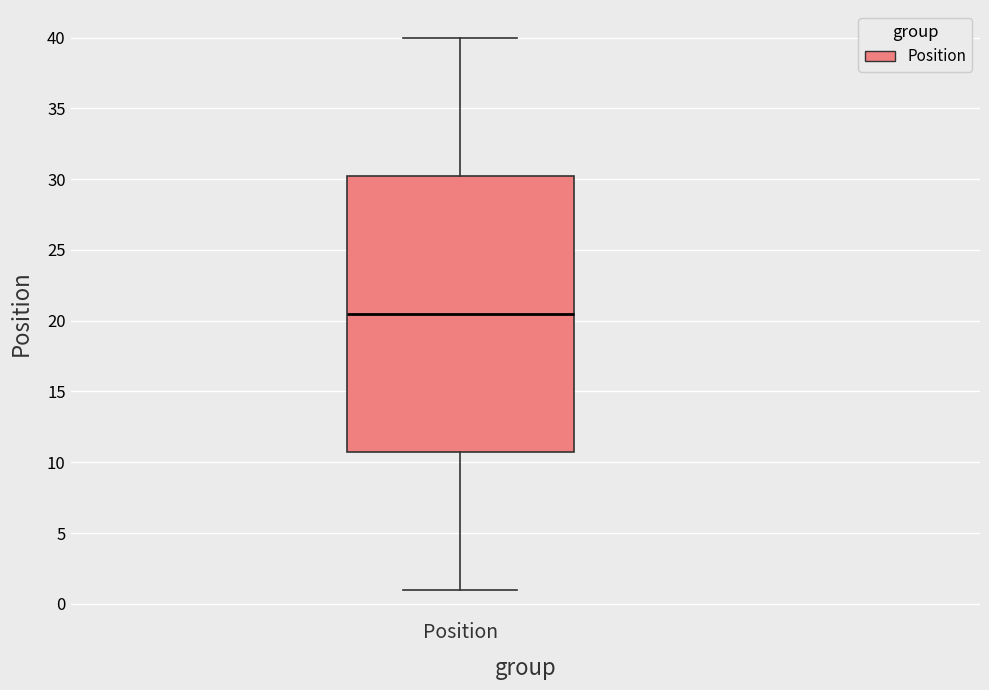

Where does the lower whisker of the box for Position end on the y-axis? The values are not printed on the chart, so give them approximately, as read against the axis.

1.0